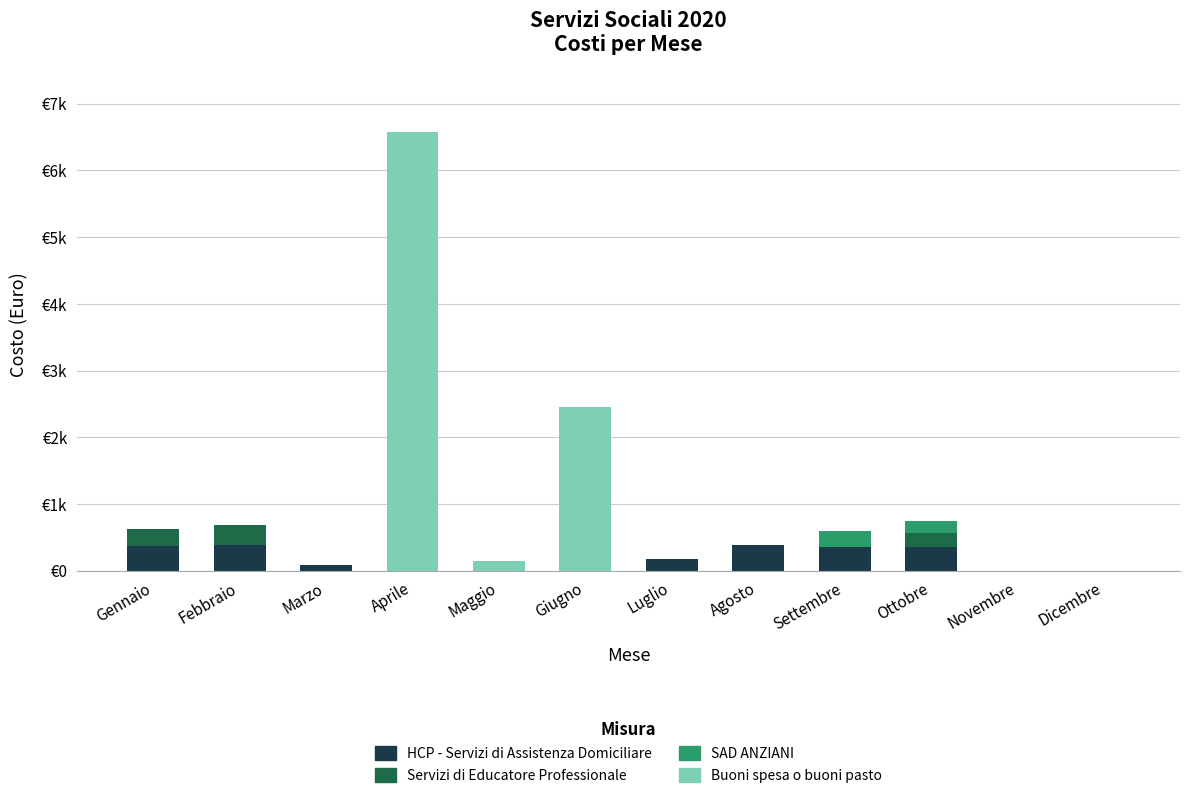

Are the bars grouped side by side (vs. stacked)?

No